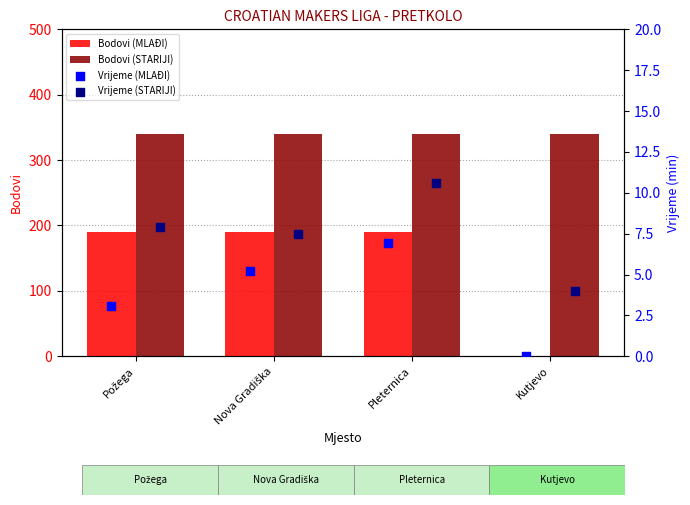

What is the sum of all Bodovi (STARIJI) values?

1360